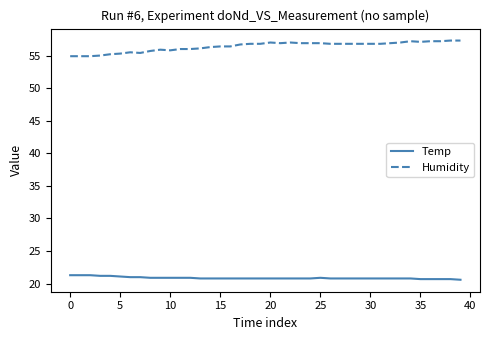

List the series in order of their overall mean, highest first.

Humidity, Temp